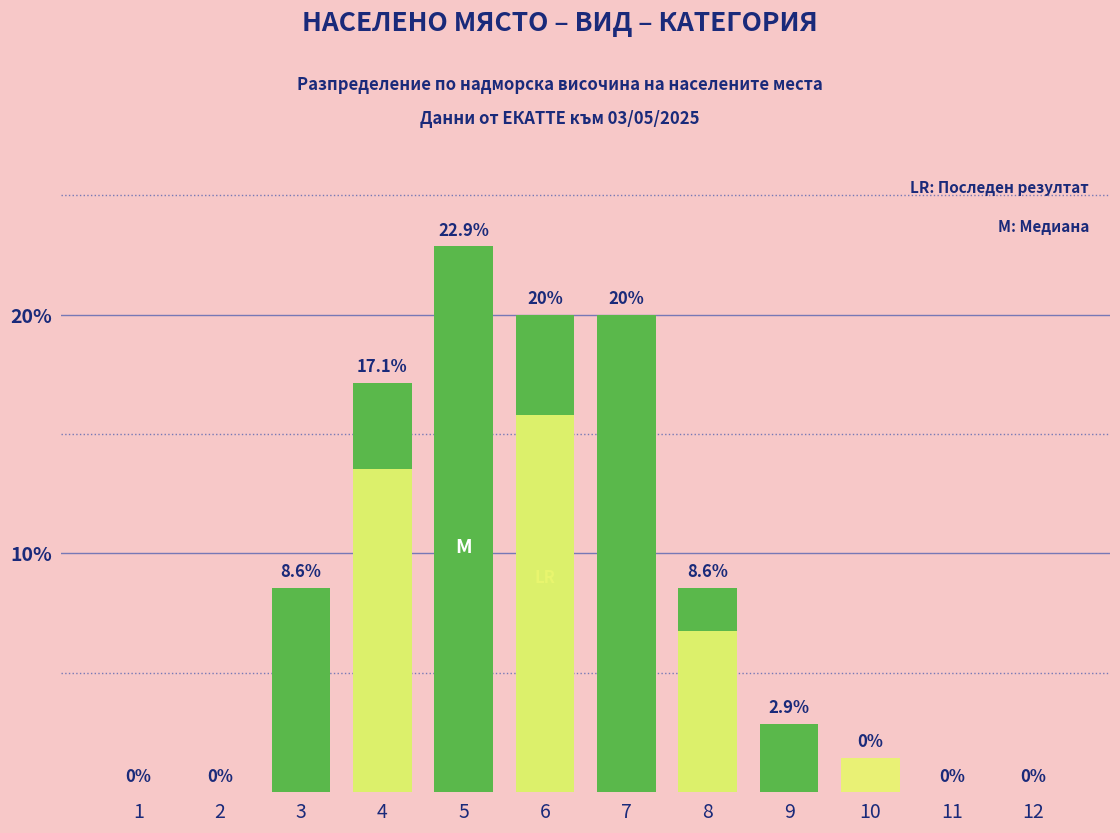

Reading left to right, list all the values displayed in this chart.

с. (село): 1=0.0	2=0.0	3=8.6	4=17.1	5=22.9	6=20.0	7=20.0	8=8.6	9=2.9	10=0.0	11=0.0	12=0.0
гр. (град): 1=0.0	2=0.0	3=0.0	4=13.5	5=0.0	6=15.8	7=0.0	8=6.8	9=0.0	10=1.4	11=0.0	12=0.0